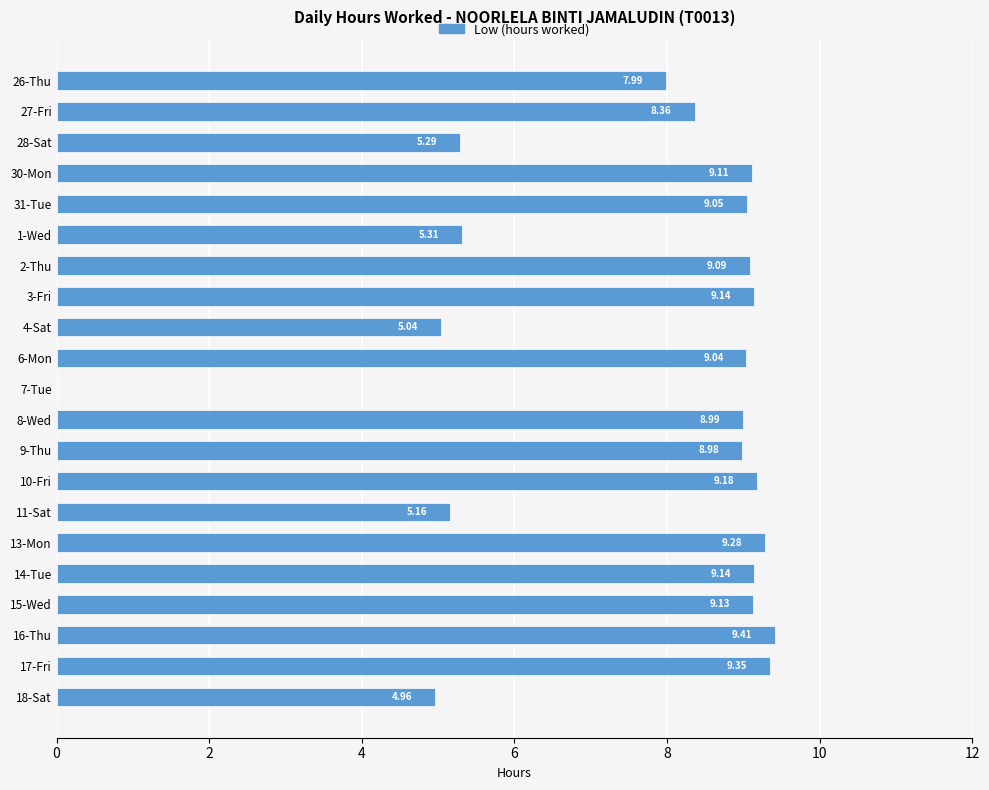

What is the greatest value displayed?

9.4